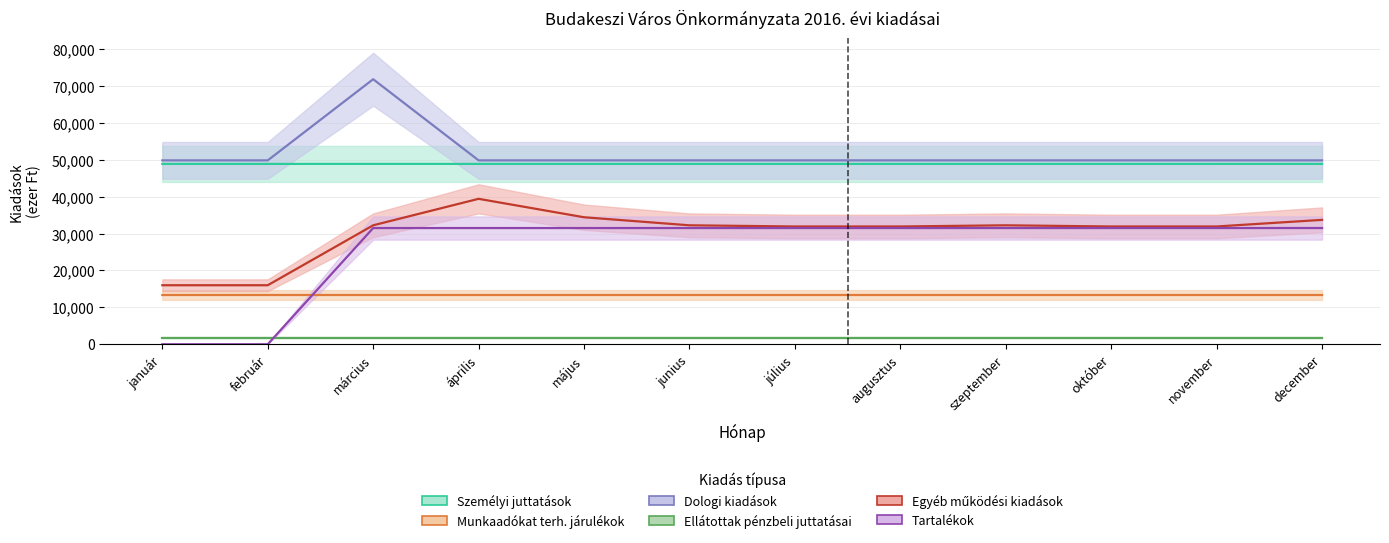

What is the label of the 4th point from the left?

április